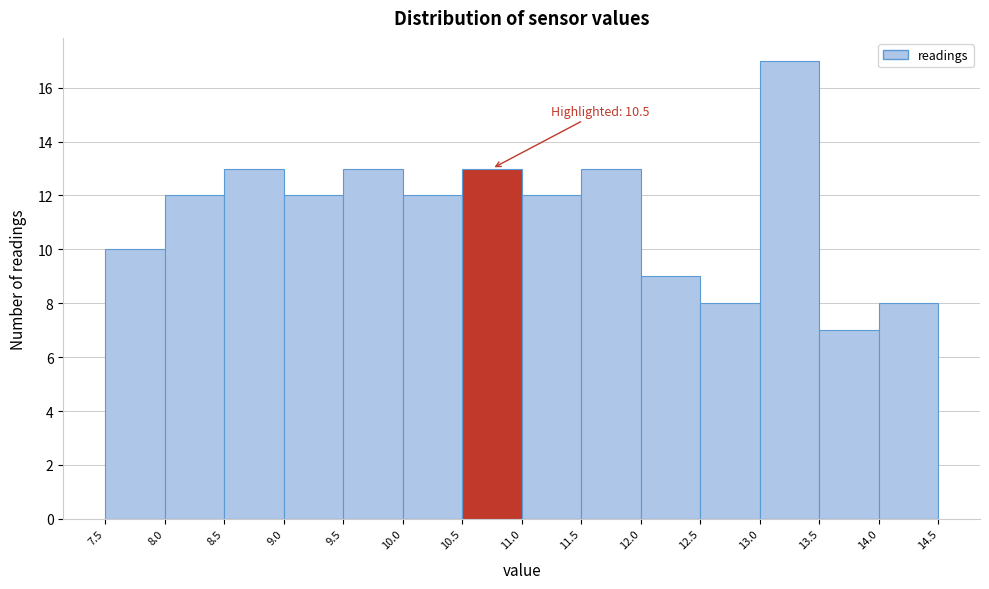

Over which range of the x-axis is the bar tallest?

13.0 to 13.5